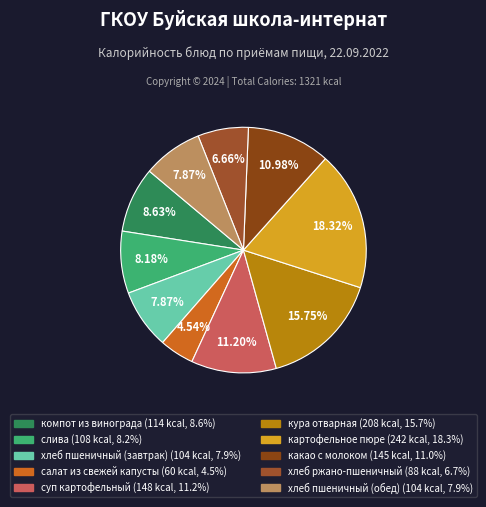

Rank the categories by value from lowest to highest.

салат из свежей капусты, хлеб ржано-пшеничный, хлеб пшеничный (завтрак), хлеб пшеничный (обед), слива, компот из винограда, какао с молоком, суп картофельный, кура отварная, картофельное пюре